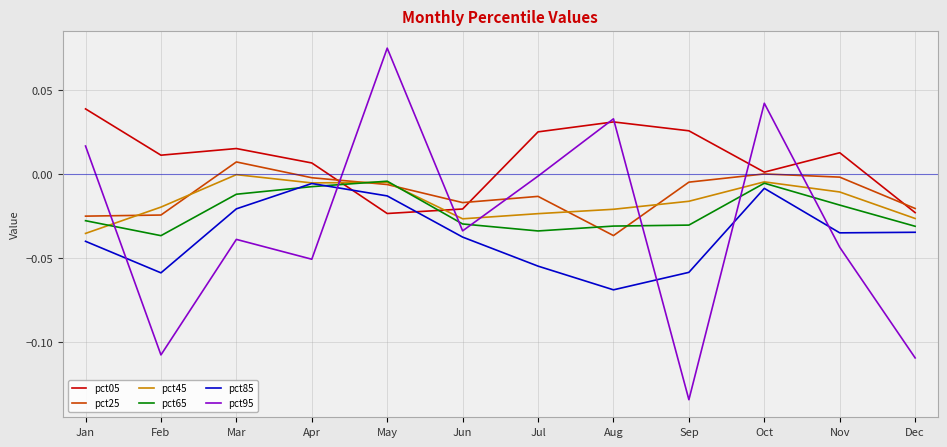

At how many categories does at least one series exceed 0?

10